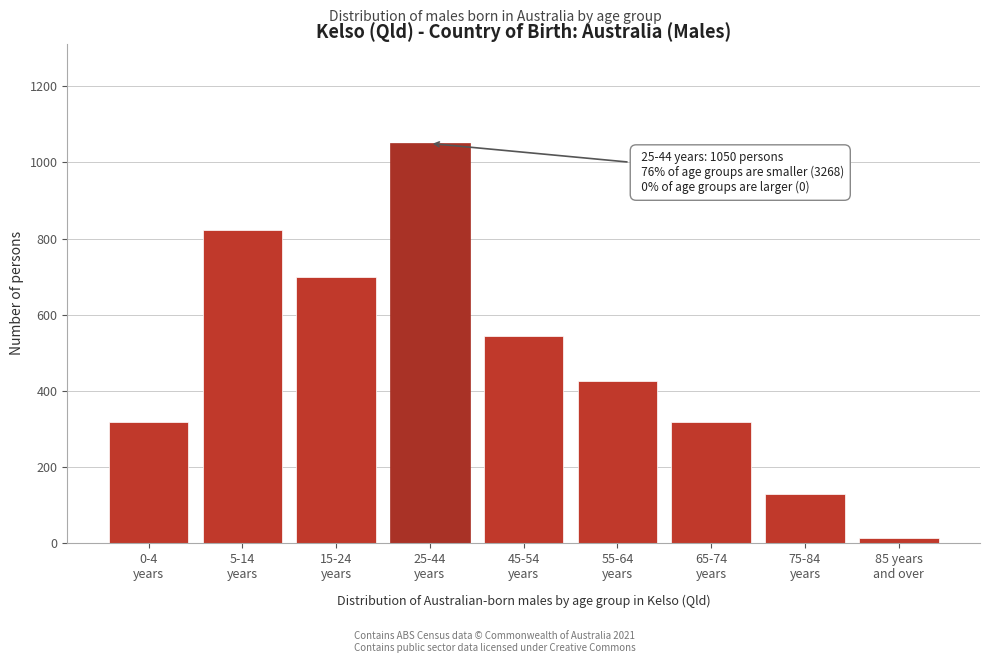

What is the greatest value displayed?

1050